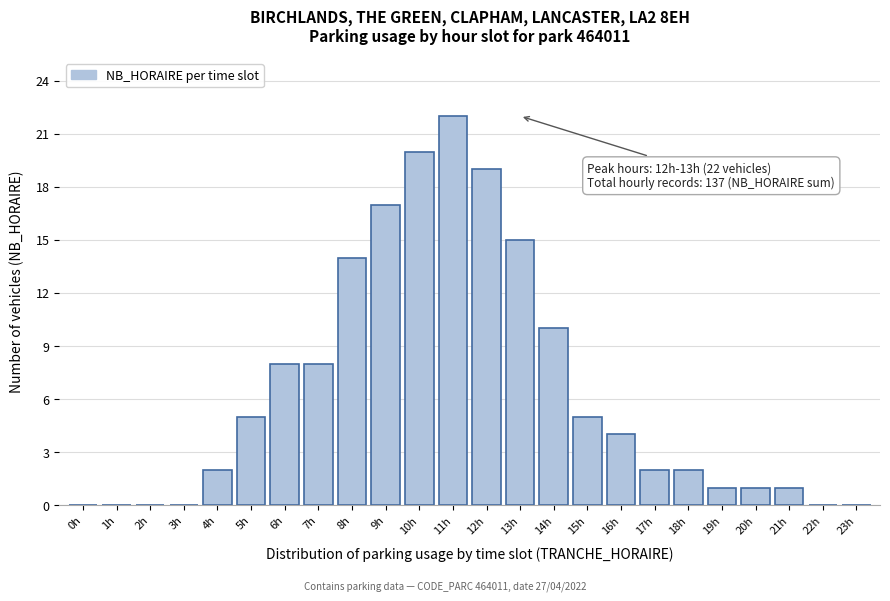

Reading right to left, list all the values displayed in this chart.

23h=0	22h=0	21h=1	20h=1	19h=1	18h=2	17h=2	16h=4	15h=5	14h=10	13h=15	12h=19	11h=22	10h=20	9h=17	8h=14	7h=8	6h=8	5h=5	4h=2	3h=0	2h=0	1h=0	0h=0